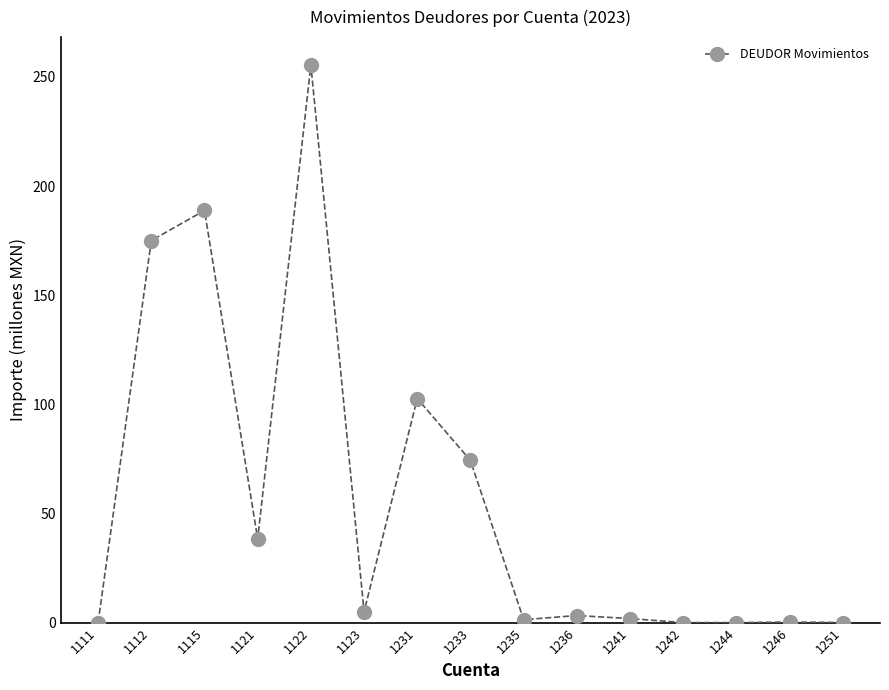

True or false: the data has more than 2 interior local peaks.

True